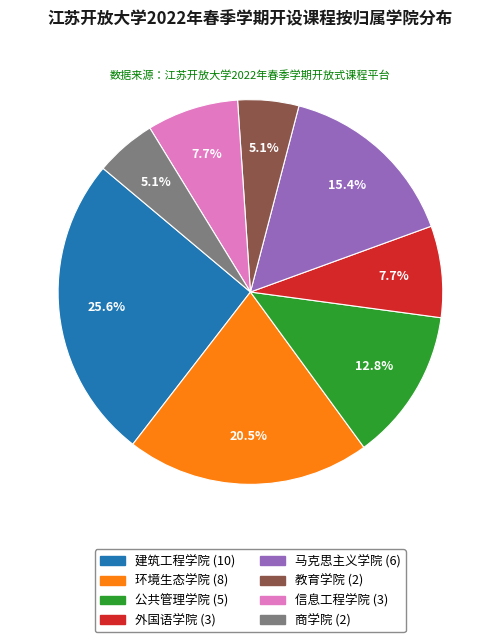

To the nearest percent, what is the combined percentage of 信息工程学院 and 建筑工程学院?

33%